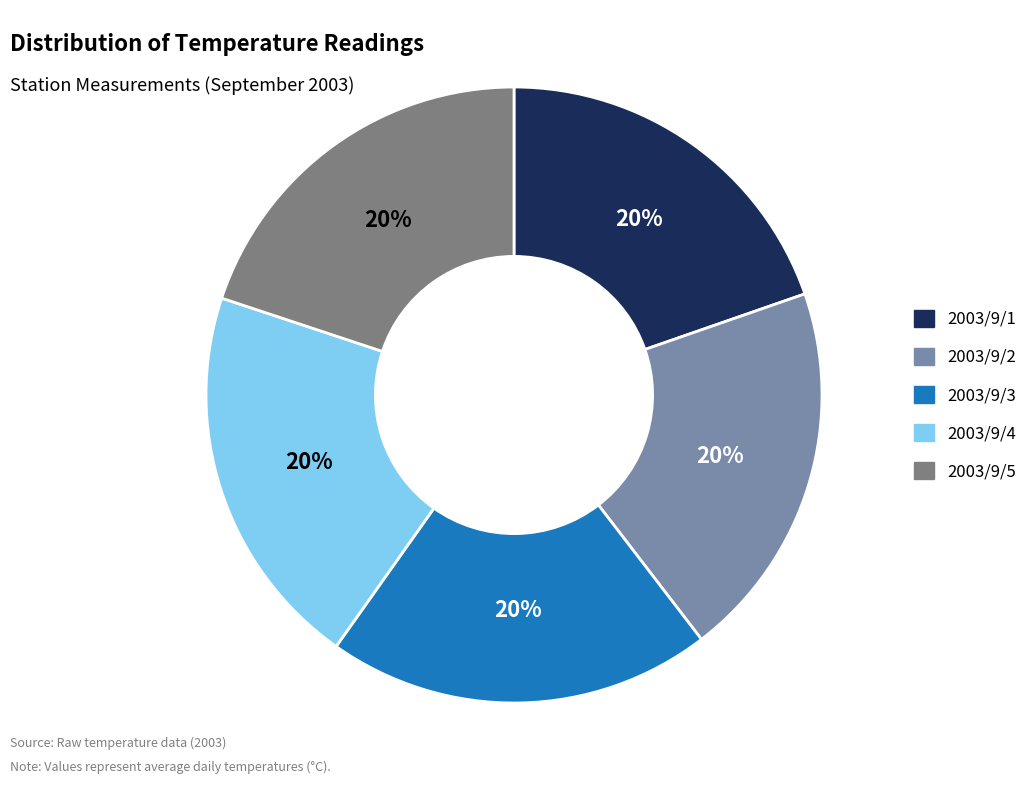

What is the ratio of the value at 2003/9/4 to the value at 2003/9/5?

1.0